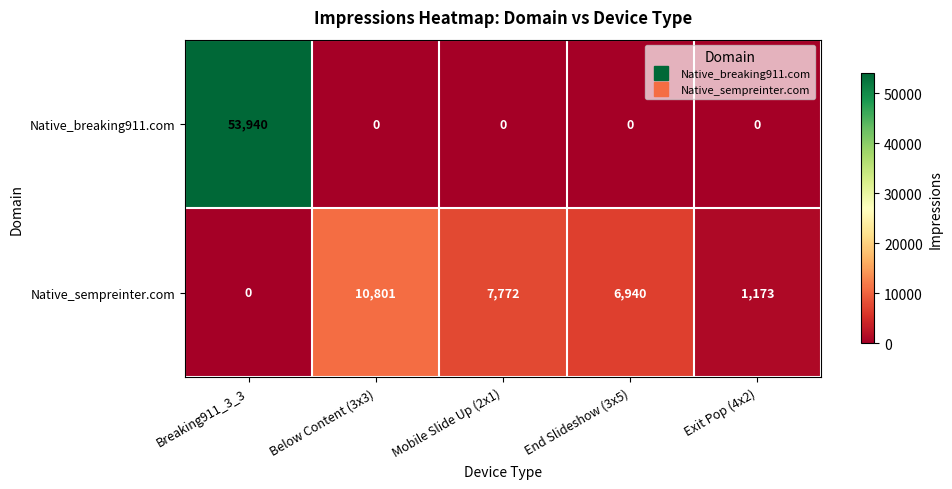

What is the difference between the second highest and minimum values in the Native_sempreinter.com series?

7772